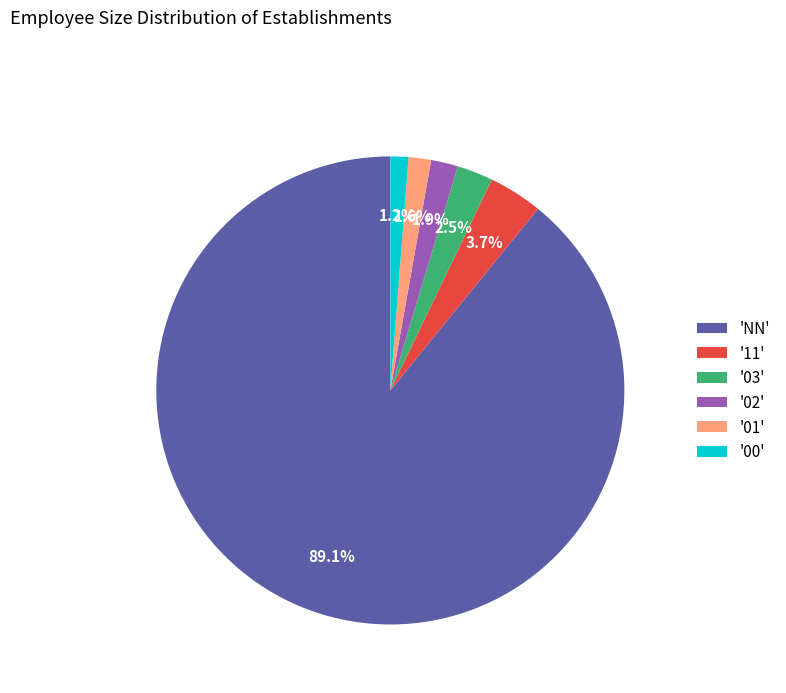

Which category has the biggest portion of the pie?

'NN'